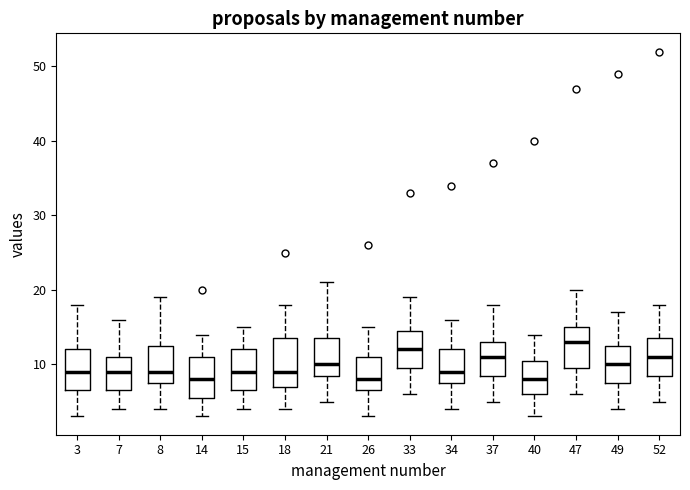

Reading left to right, read every box against the y-axis: the position of its median line, the range the box covers, and the ends of its whiskers. The values are not printed on the chart, so give them approximately, as read against the axis.

3: median 9, box 7 to 12, whiskers 3 to 18
7: median 9, box 7 to 11, whiskers 4 to 16
8: median 9, box 8 to 13, whiskers 4 to 19
14: median 8, box 6 to 11, whiskers 3 to 14
15: median 9, box 7 to 12, whiskers 4 to 15
18: median 9, box 7 to 14, whiskers 4 to 18
21: median 10, box 9 to 14, whiskers 5 to 21
26: median 8, box 7 to 11, whiskers 3 to 15
33: median 12, box 10 to 15, whiskers 6 to 19
34: median 9, box 8 to 12, whiskers 4 to 16
37: median 11, box 9 to 13, whiskers 5 to 18
40: median 8, box 6 to 11, whiskers 3 to 14
47: median 13, box 10 to 15, whiskers 6 to 20
49: median 10, box 8 to 13, whiskers 4 to 17
52: median 11, box 9 to 14, whiskers 5 to 18